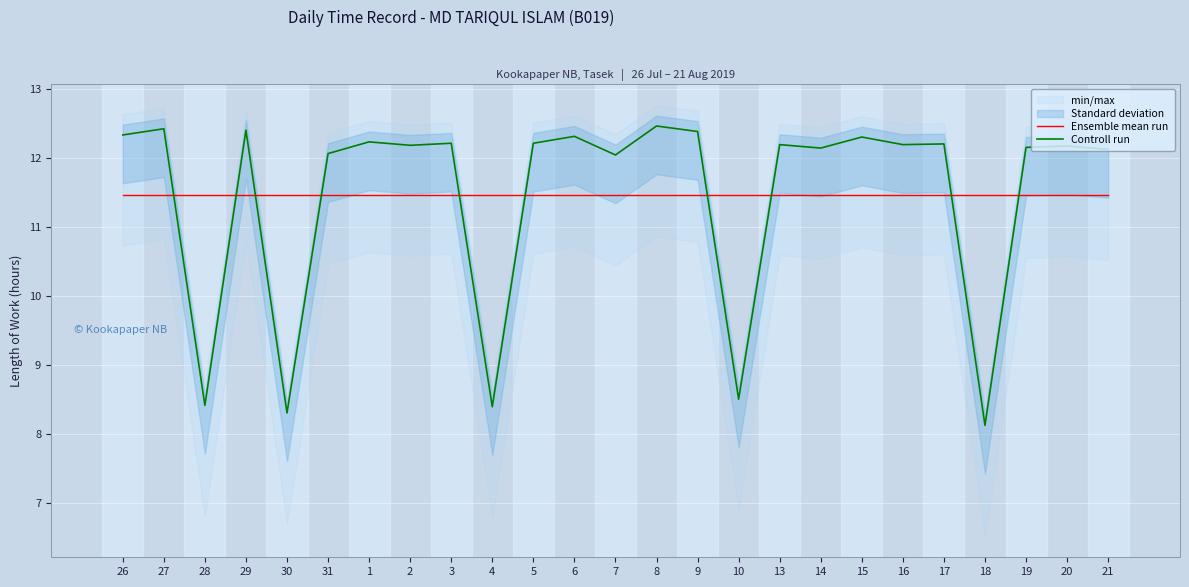

True or false: Ensemble mean run and Controll run cross at least once.

True